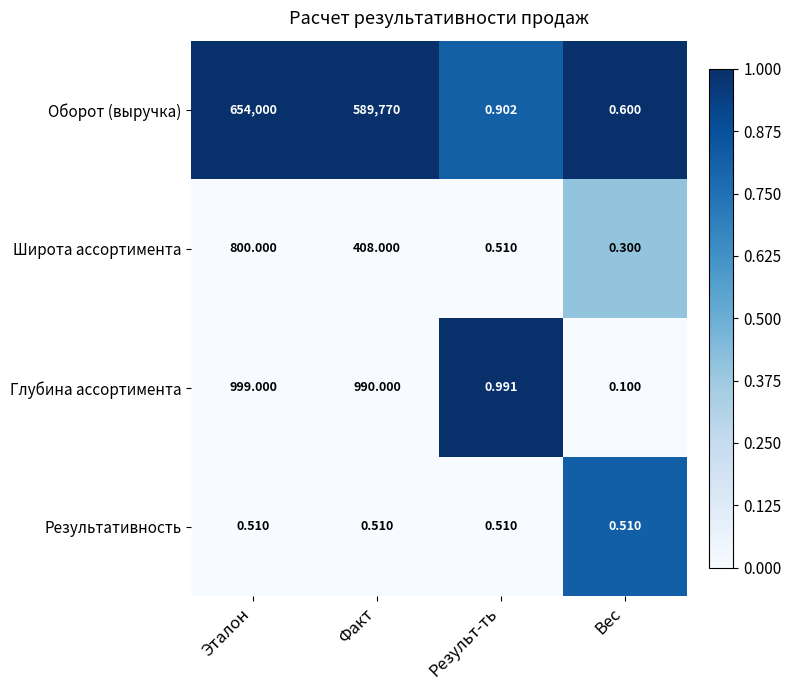

How many data points does each series have?

4